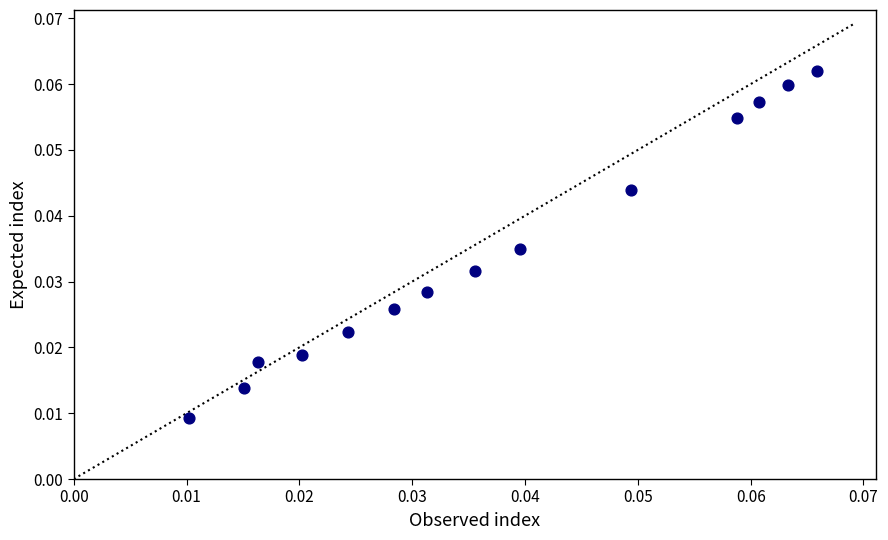

How many data points are displayed?

14